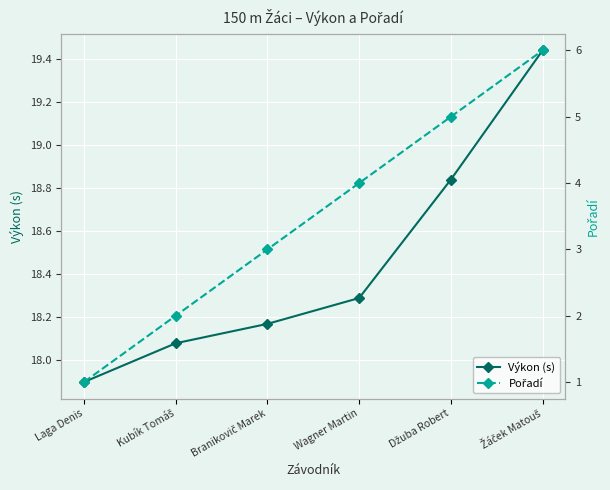

How many lines are shown in the chart?

2